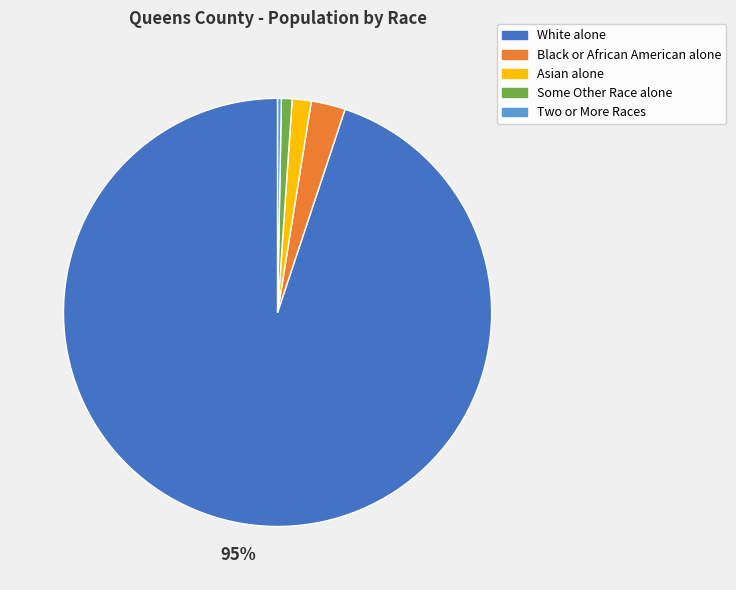

Between Two or More Races and White alone, which is larger?

White alone